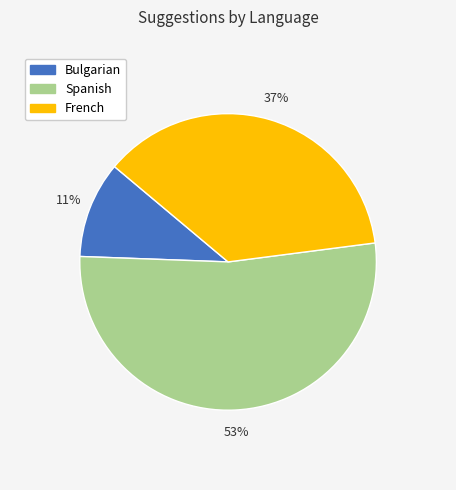

How many segments does this pie chart have?

3